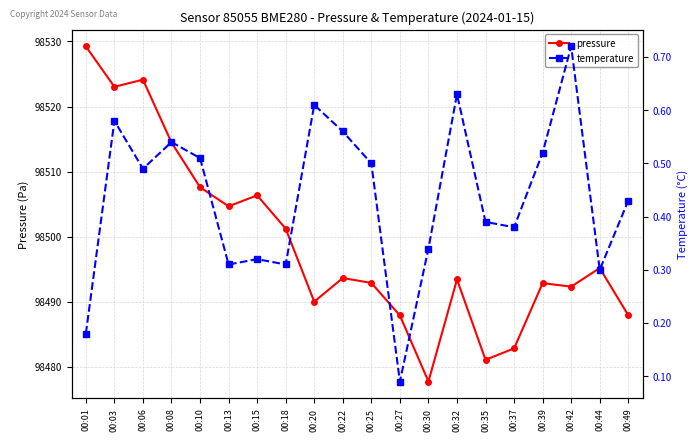

What are all the series names shown in the legend?

pressure, temperature